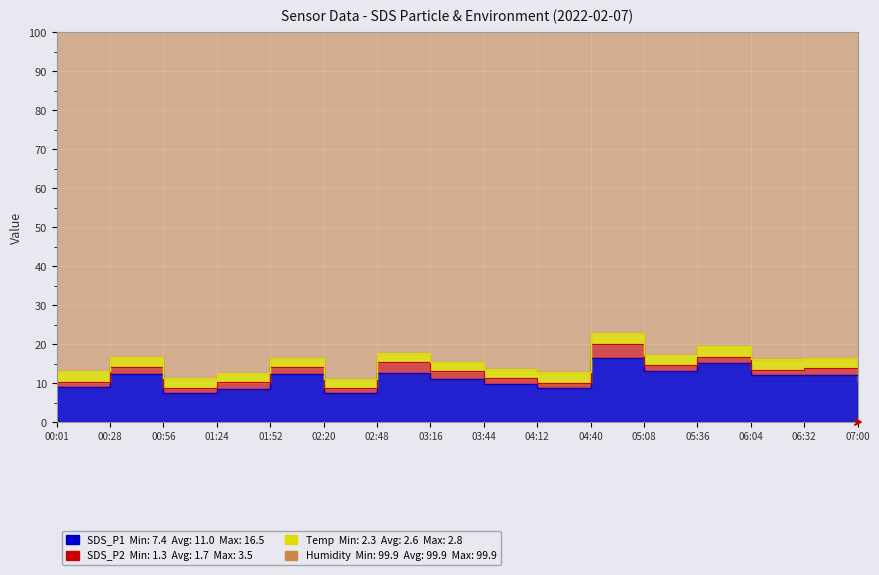

At how many categories does at least one series exceed 72?

16